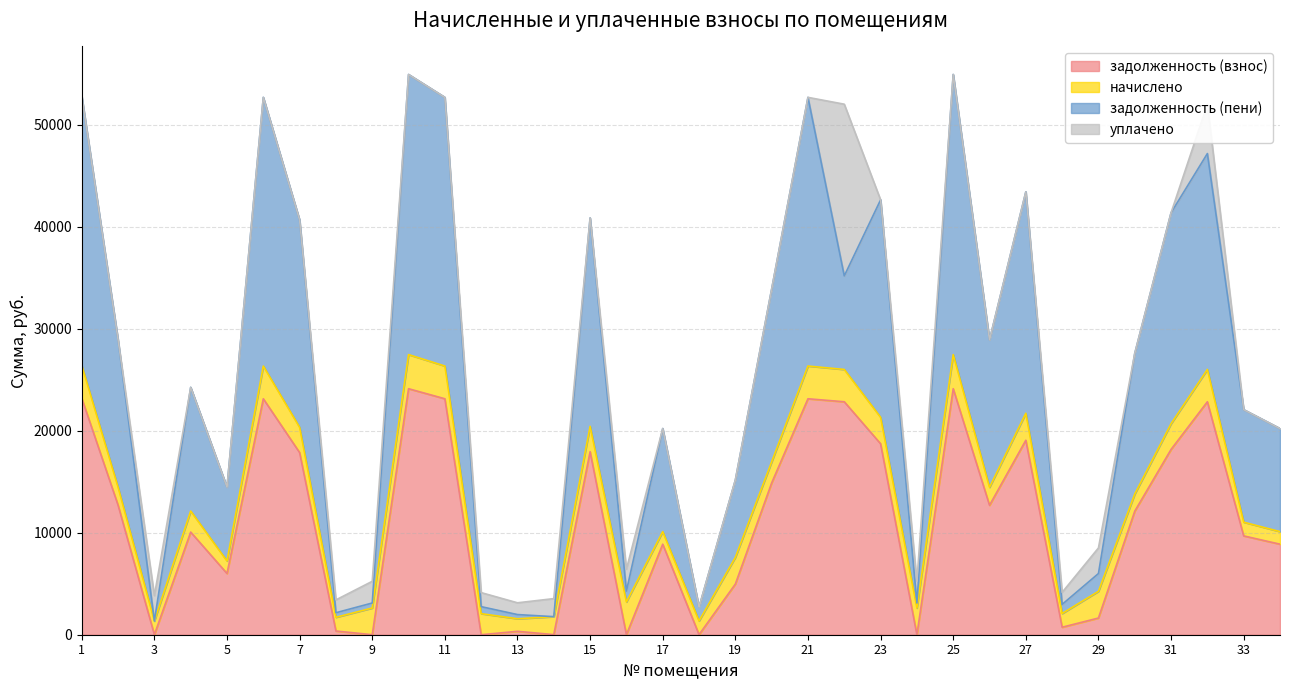

Does the chart have visible grid lines?

Yes